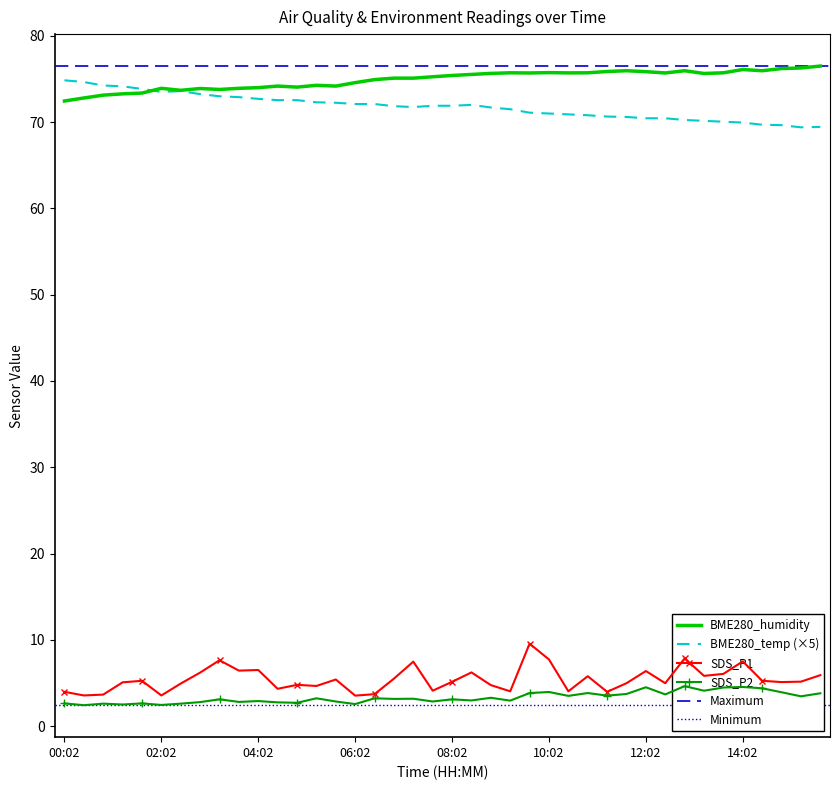

The BME280_temp (×5) series shows 25.9 at 08:02. True or false?

False